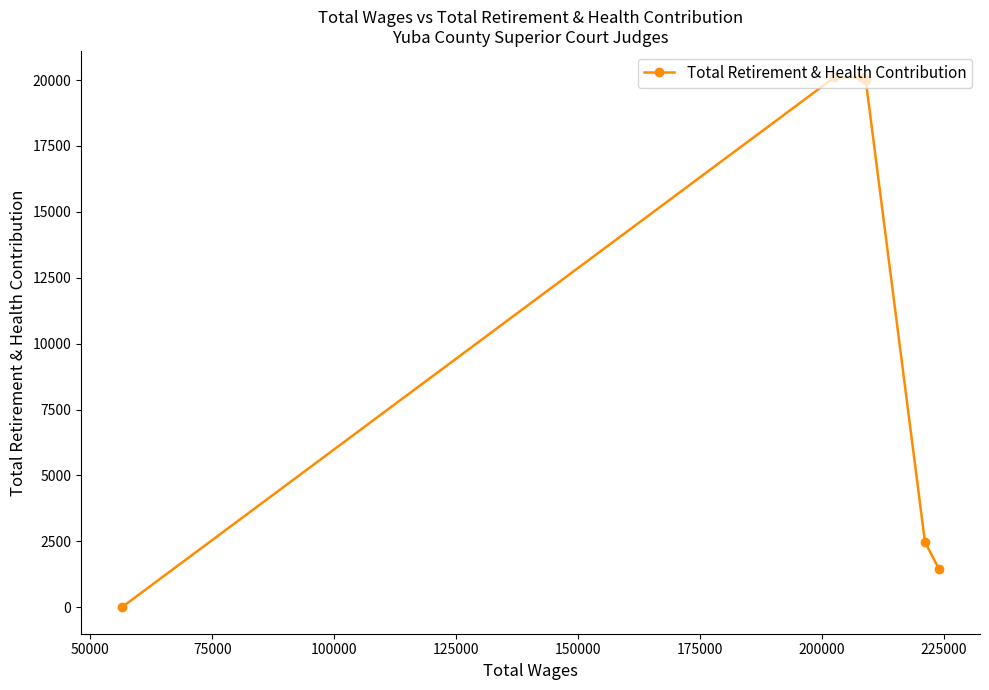

What is the maximum value shown in the chart?

20101